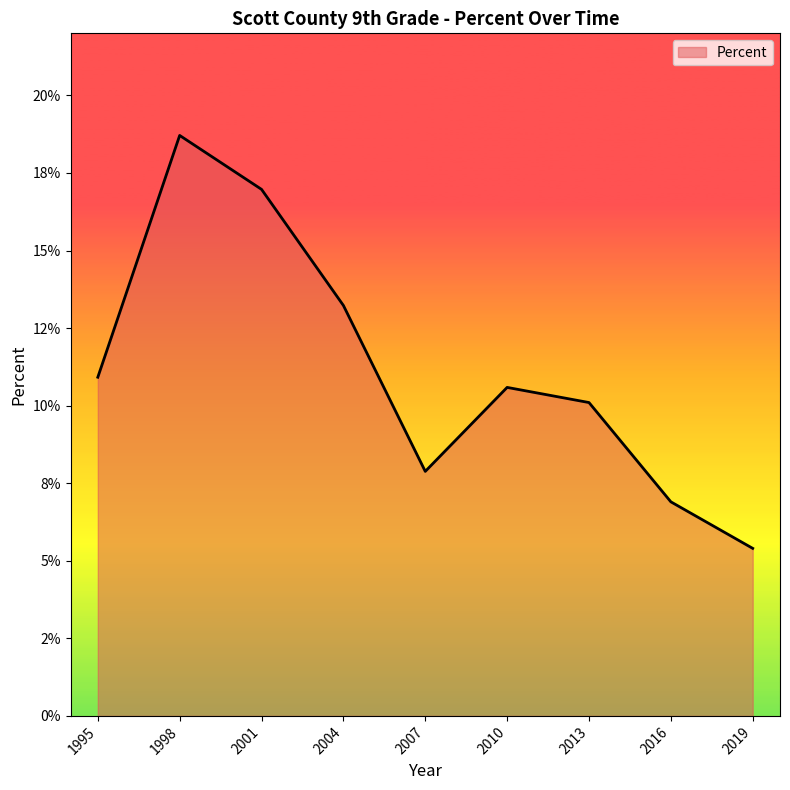

Between 2010 and 2019, which is larger?

2010